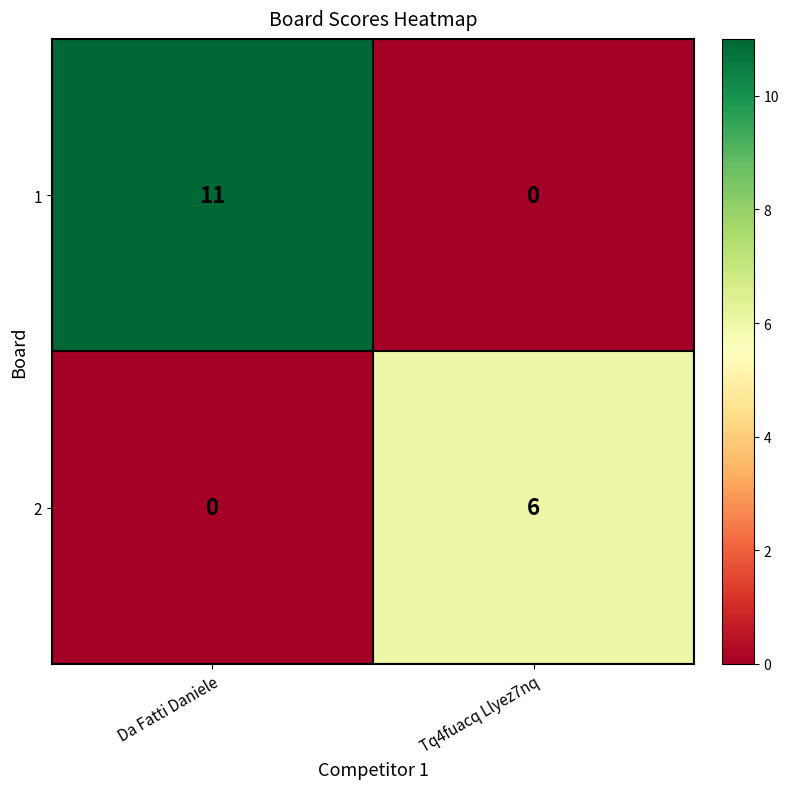

What is the total value across all series at Tq4fuacq Llyez7nq?

6